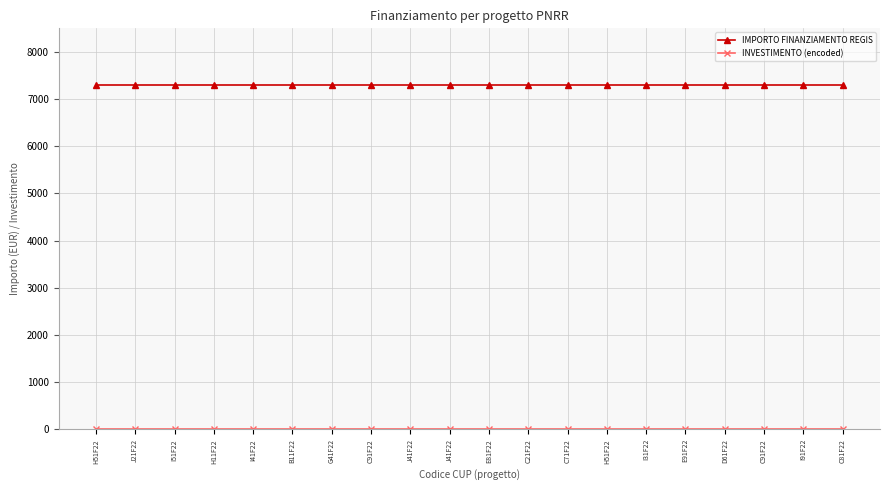

True or false: INVESTIMENTO (encoded) and IMPORTO FINANZIAMENTO REGIS intersect in this chart.

False